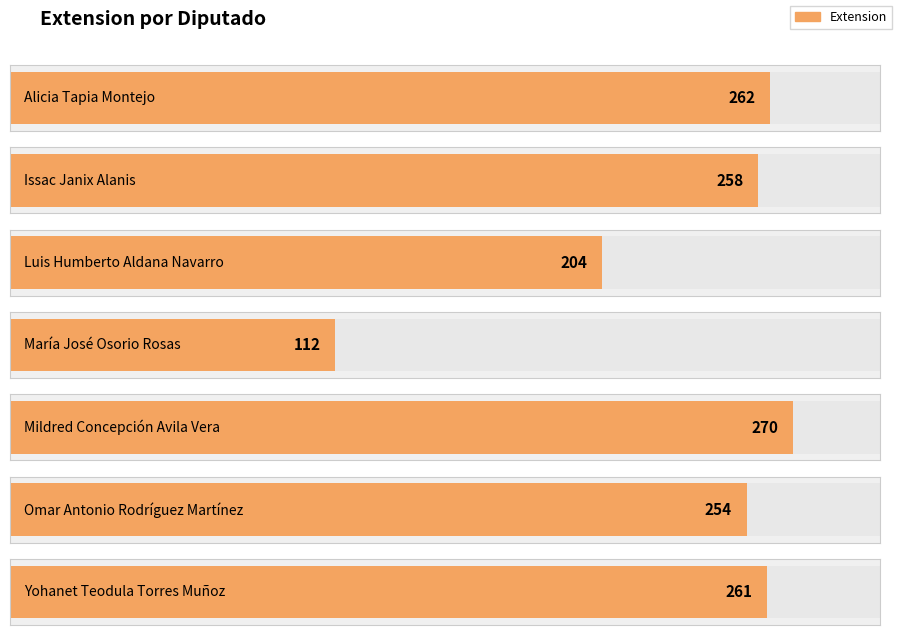

Reading left to right, extract all data points from this chart.

262	258	204	112	270	254	261